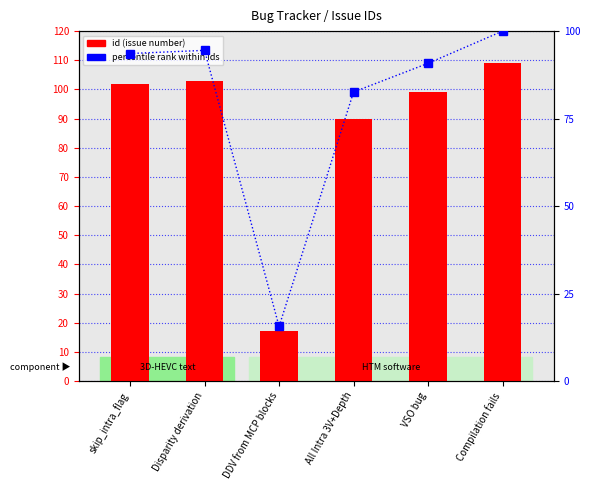

Between skip_intra_flag and VSO bug, which series saw the biggest shift?

id